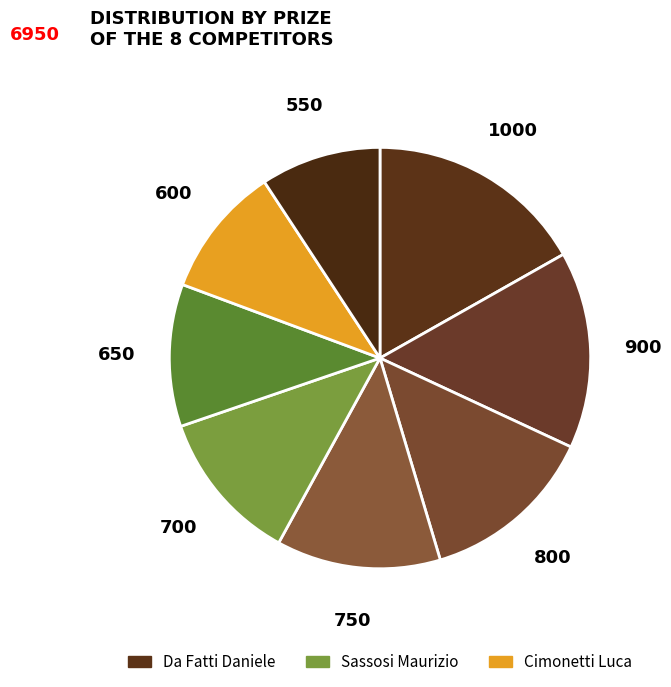

How many slices are in this pie chart?

8